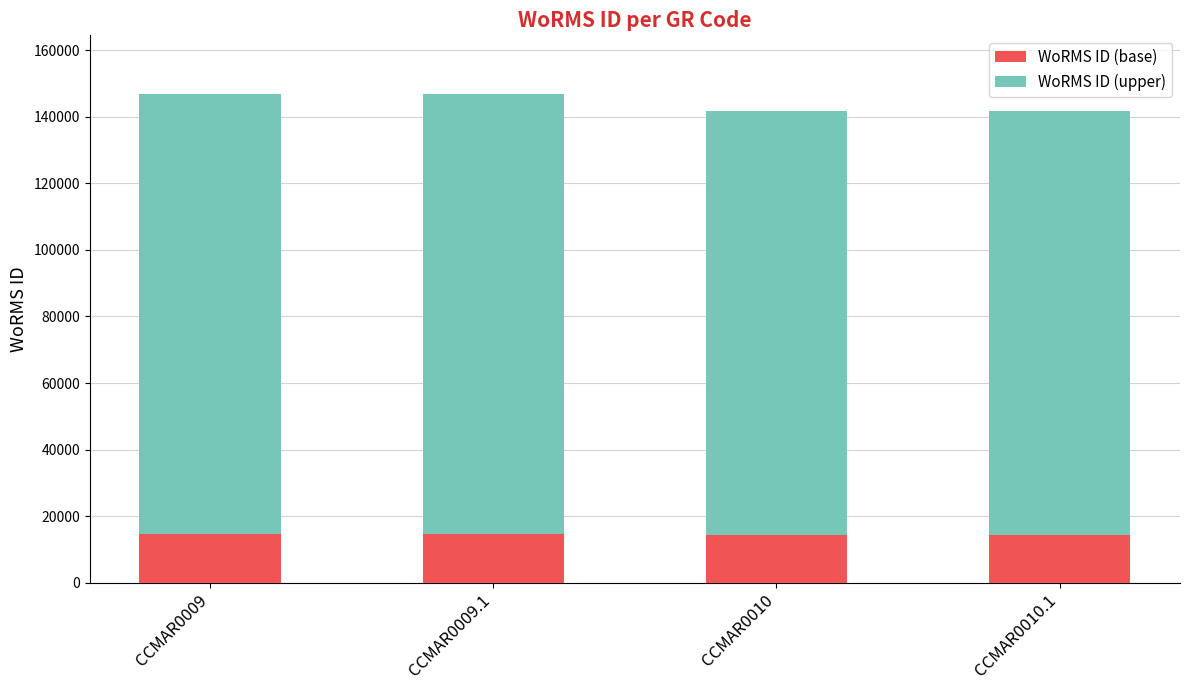

What is the lowest value of the WoRMS ID (base) series?

14190